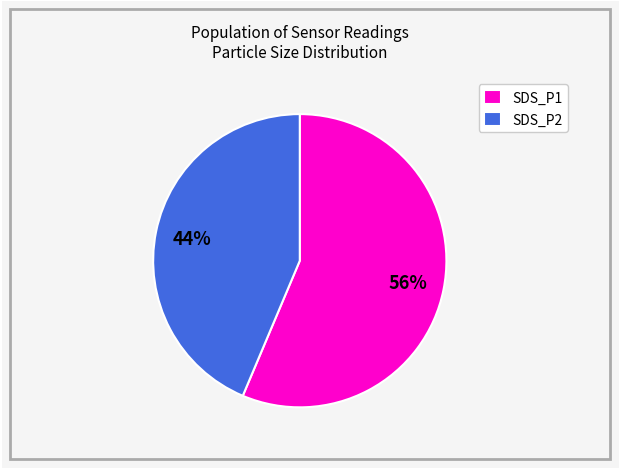

To the nearest percent, what is the average slice percentage?

50%